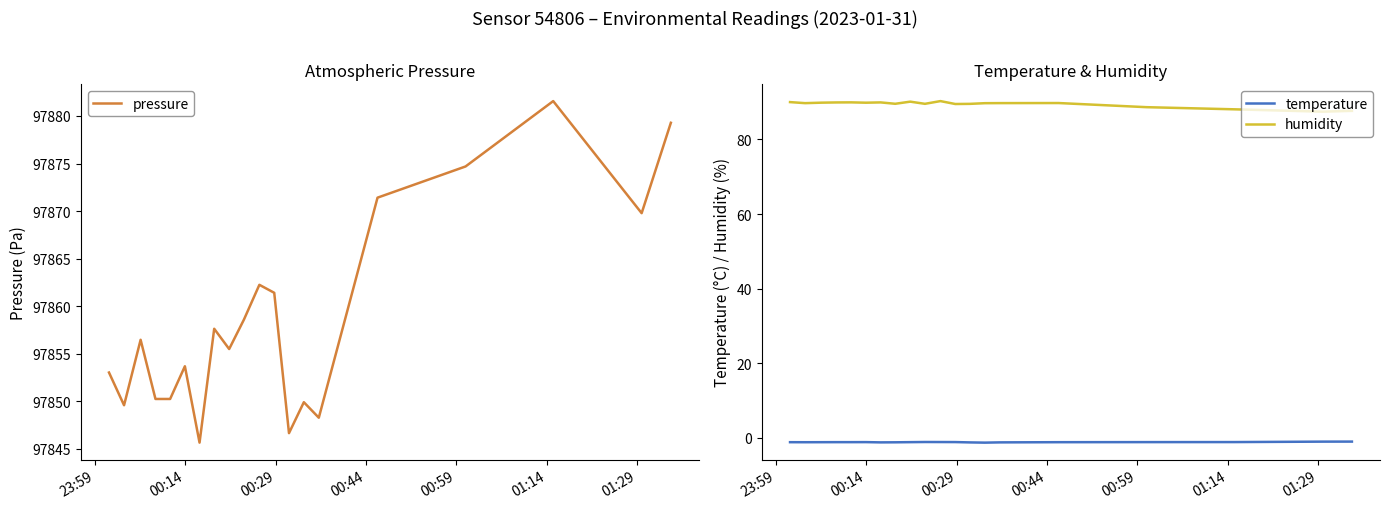

True or false: humidity and temperature intersect in this chart.

False